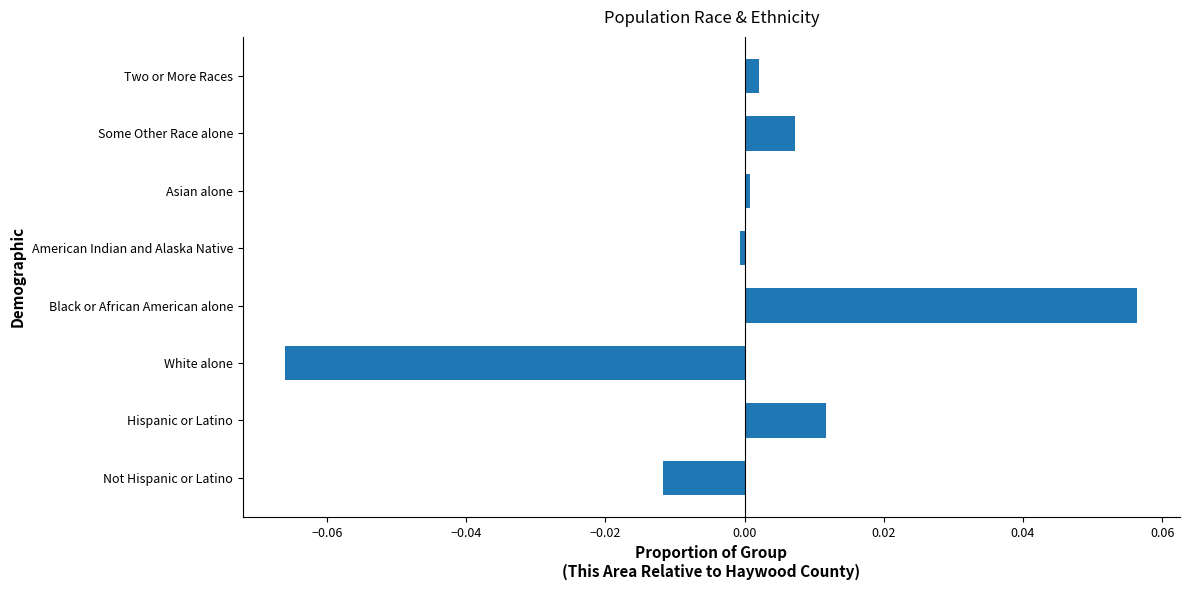

True or false: the data shows 0.0 at Two or More Races.

True